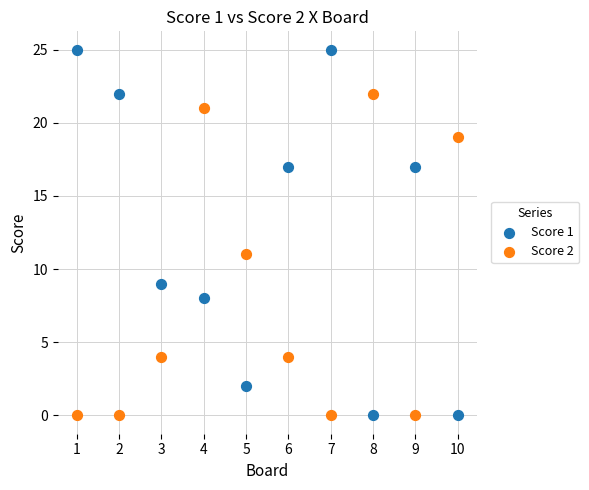

Across all data points, what is the range of Y values (max minus min)?

25